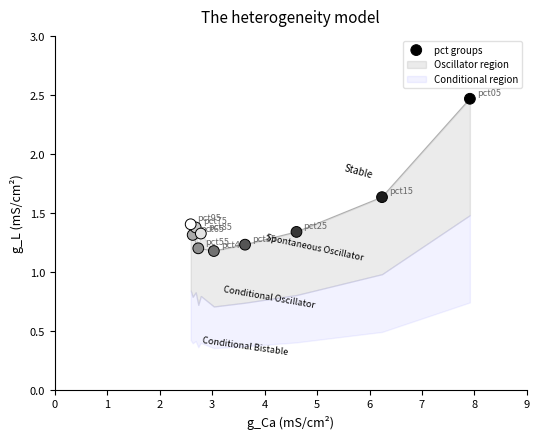

What is the average X value?

3.9